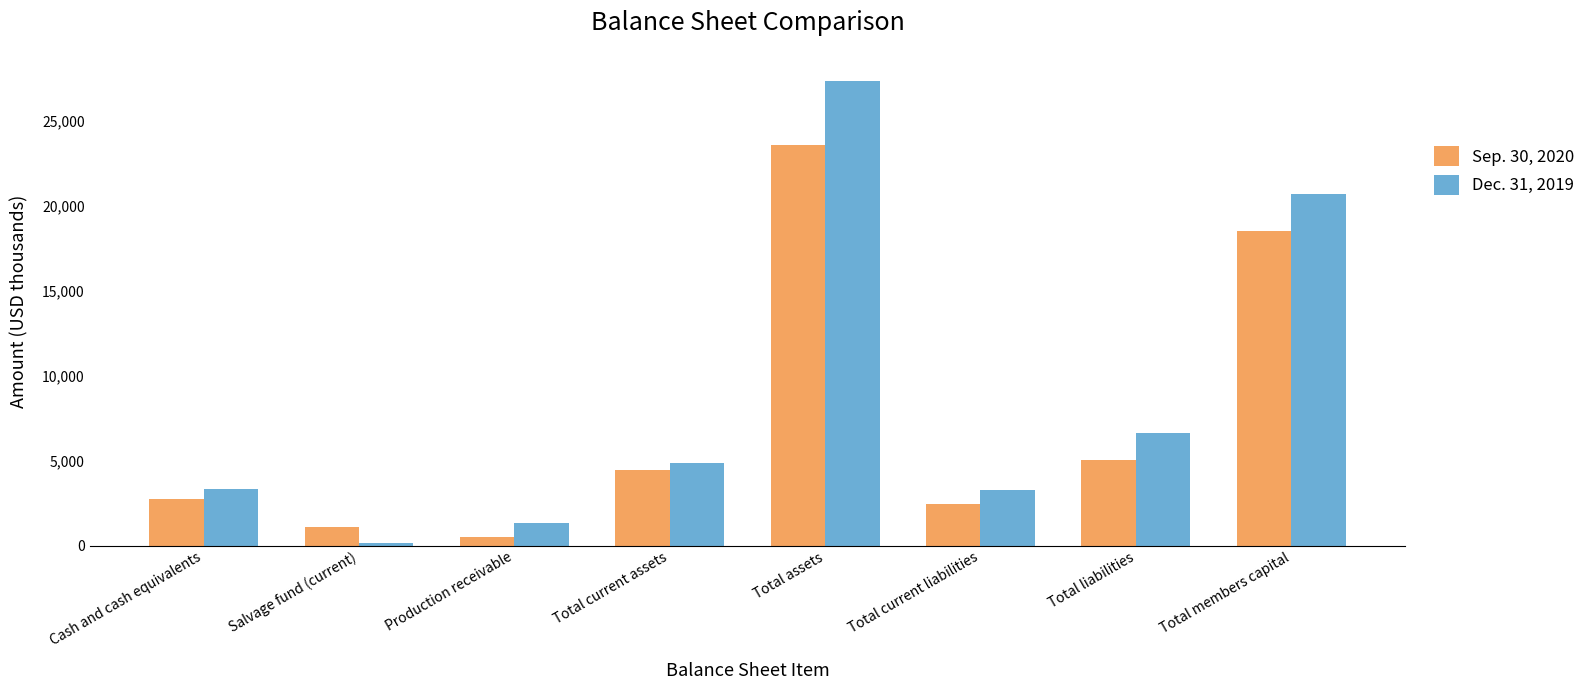

True or false: Dec. 31, 2019 has a value of 3266 at Total current liabilities.

True